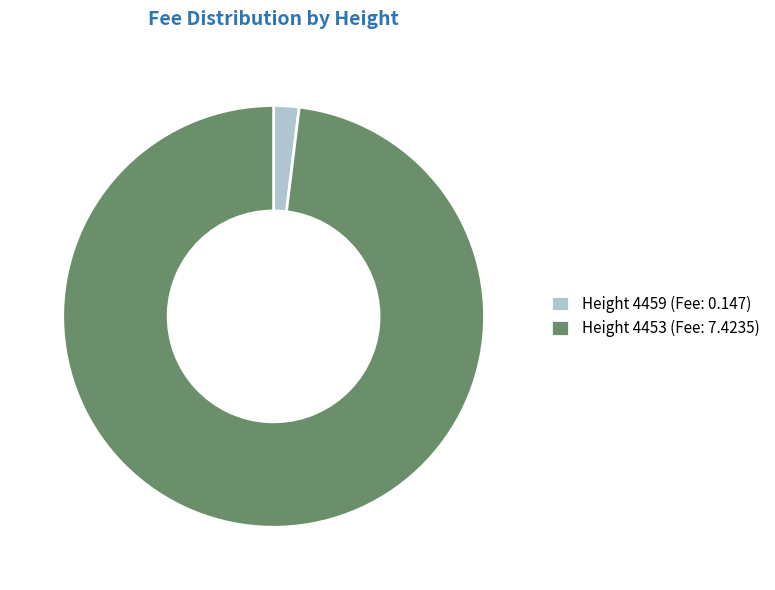

What is the largest slice in the pie chart?

Height 4453 (Fee: 7.4235)